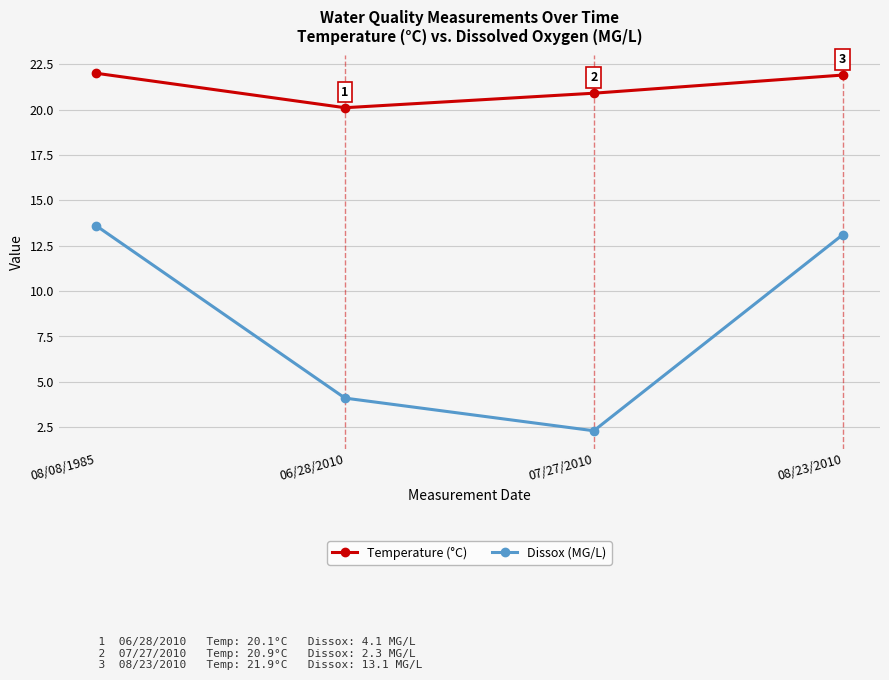

Does the chart display data point markers on the line(s)?

Yes